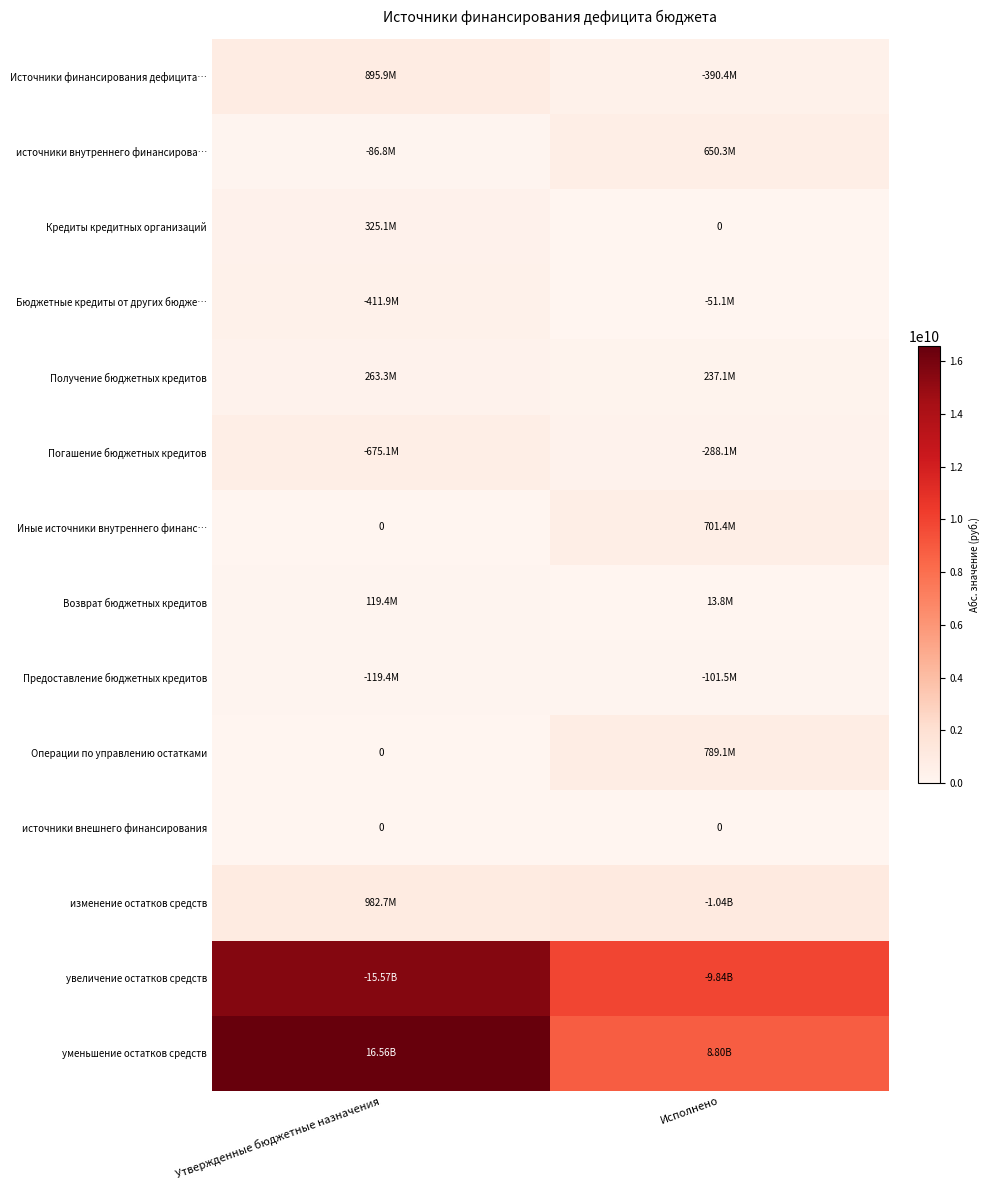

How many values in the Возврат бюджетных кредитов series are below 119366000?

1